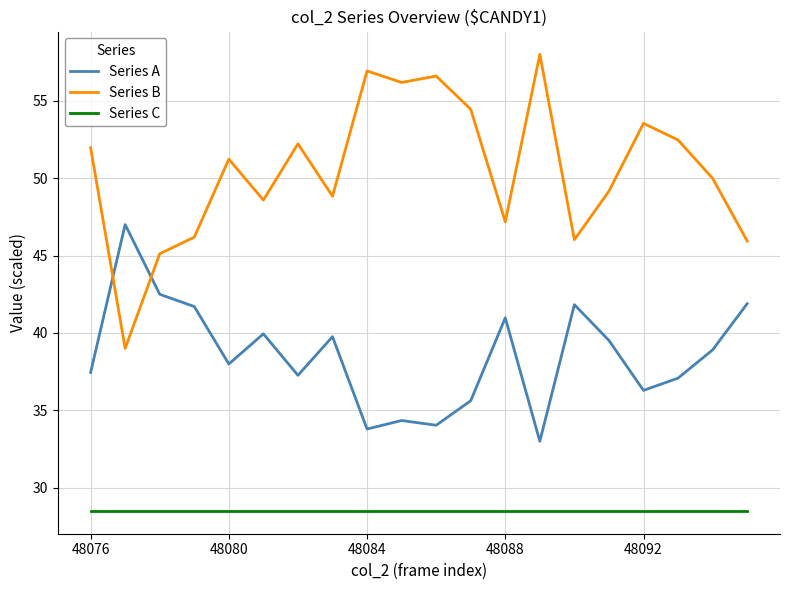

Which series has the largest total across all categories?

Series B